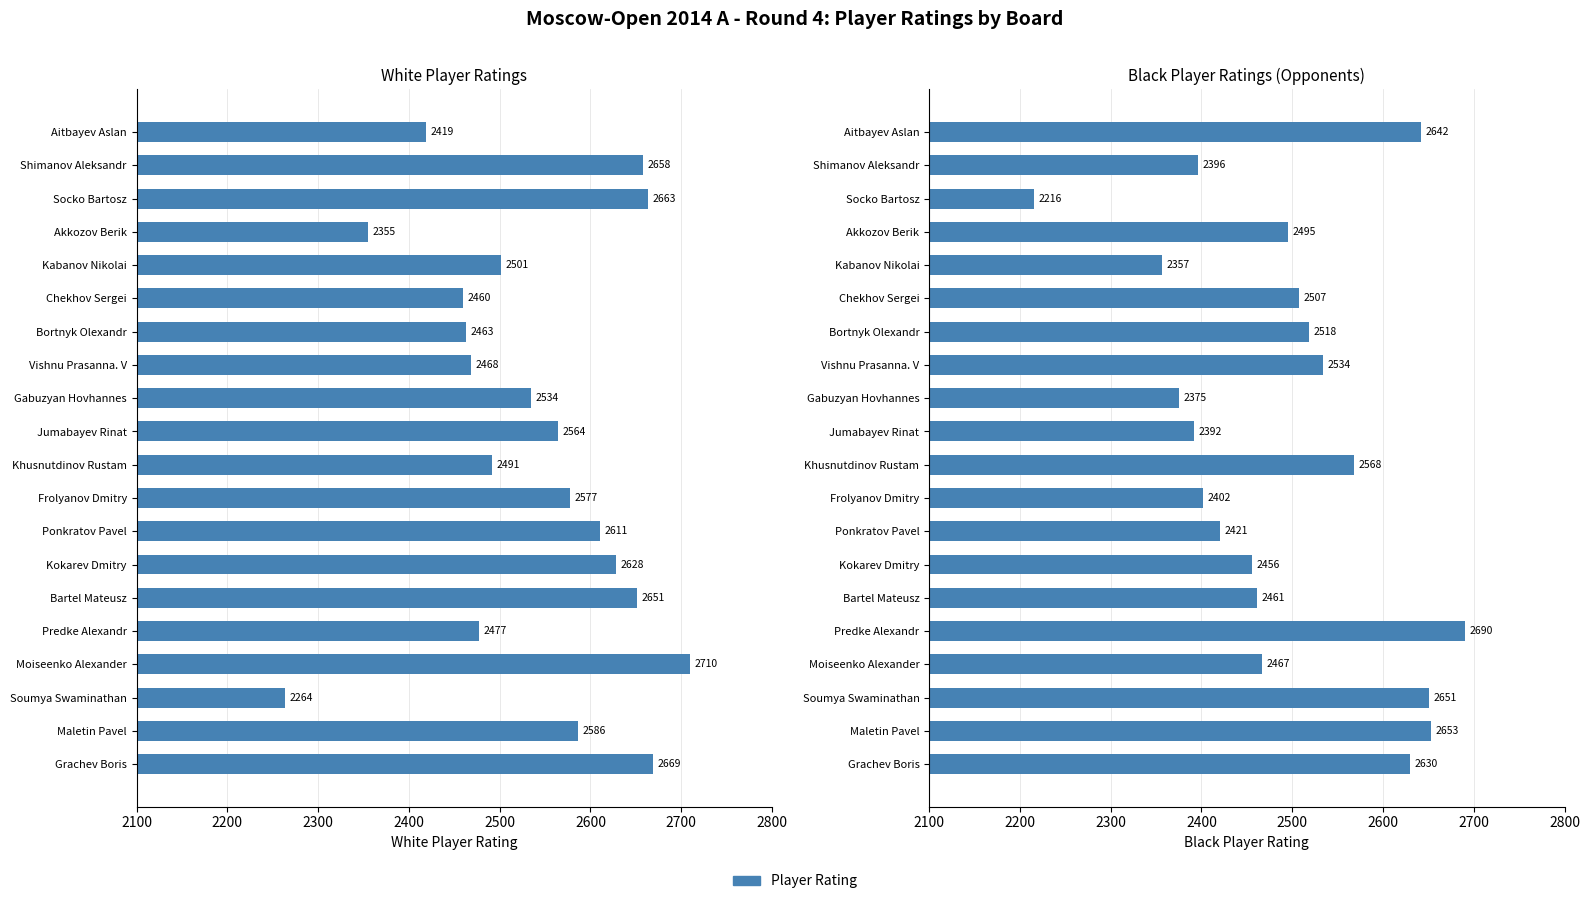

Which series has the largest total across all categories?

White Rating